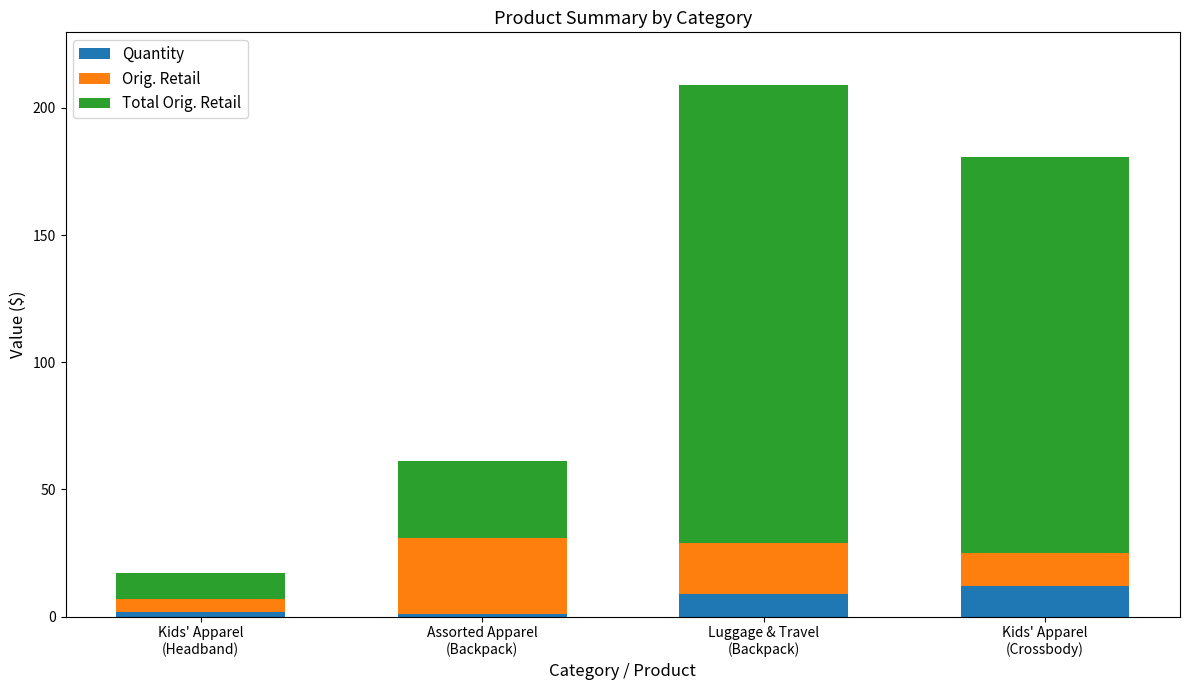

What is the highest value of the Quantity series?

12.0